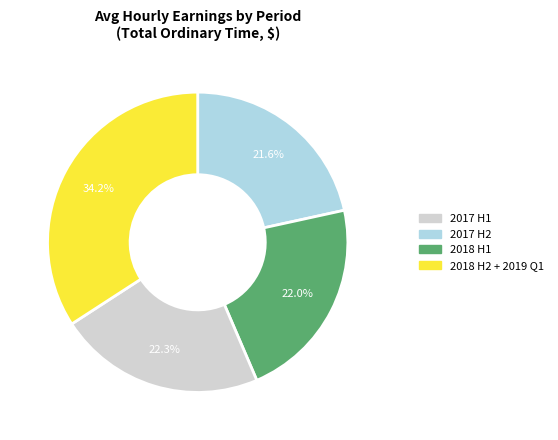

Count the number of slices in the pie.

4